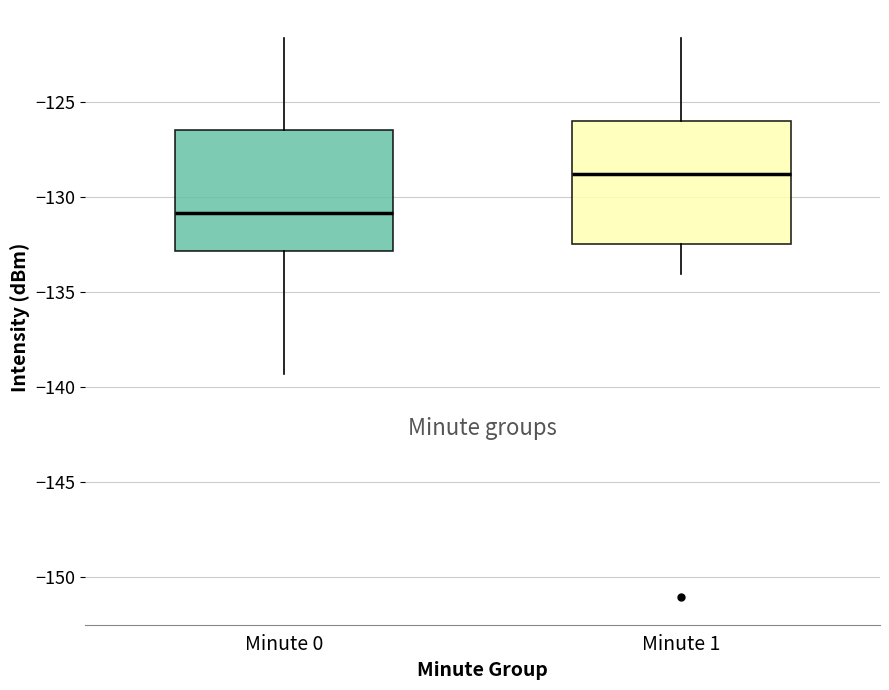

Reading left to right, transcribe this box plot: for each box, give where its median line is, the range the box spans, and where its two whiskers end, as read against the y-axis. The values are not printed on the chart, so give them approximately, as read against the axis.

Minute 0: median -131.0, box -133.0 to -126.5, whiskers -139.5 to -121.5
Minute 1: median -129.0, box -132.5 to -126.0, whiskers -134.0 to -121.5